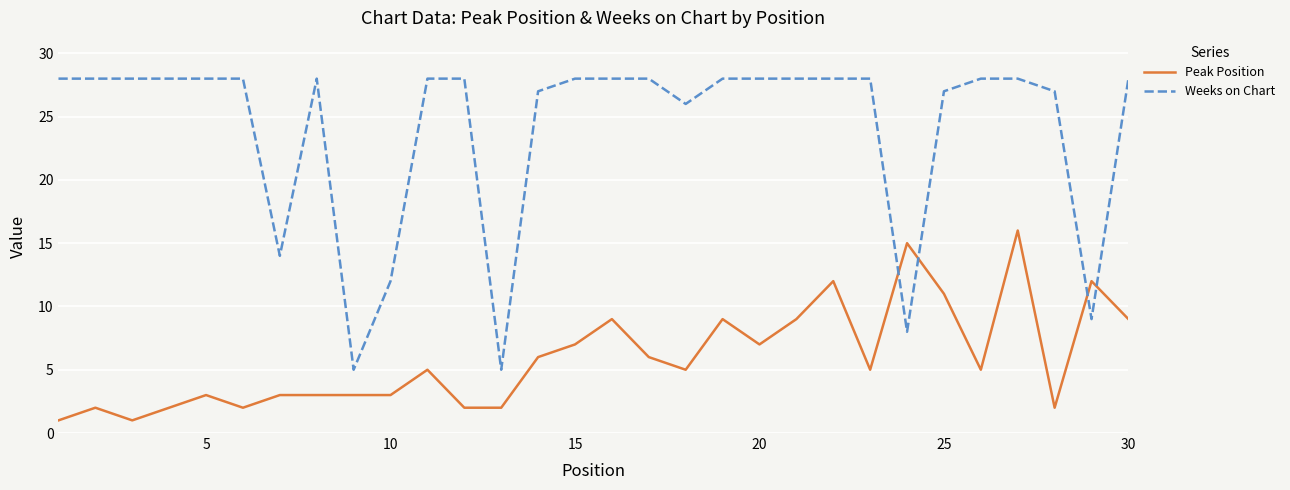

How many intersections are there between Peak Position and Weeks on Chart?

4